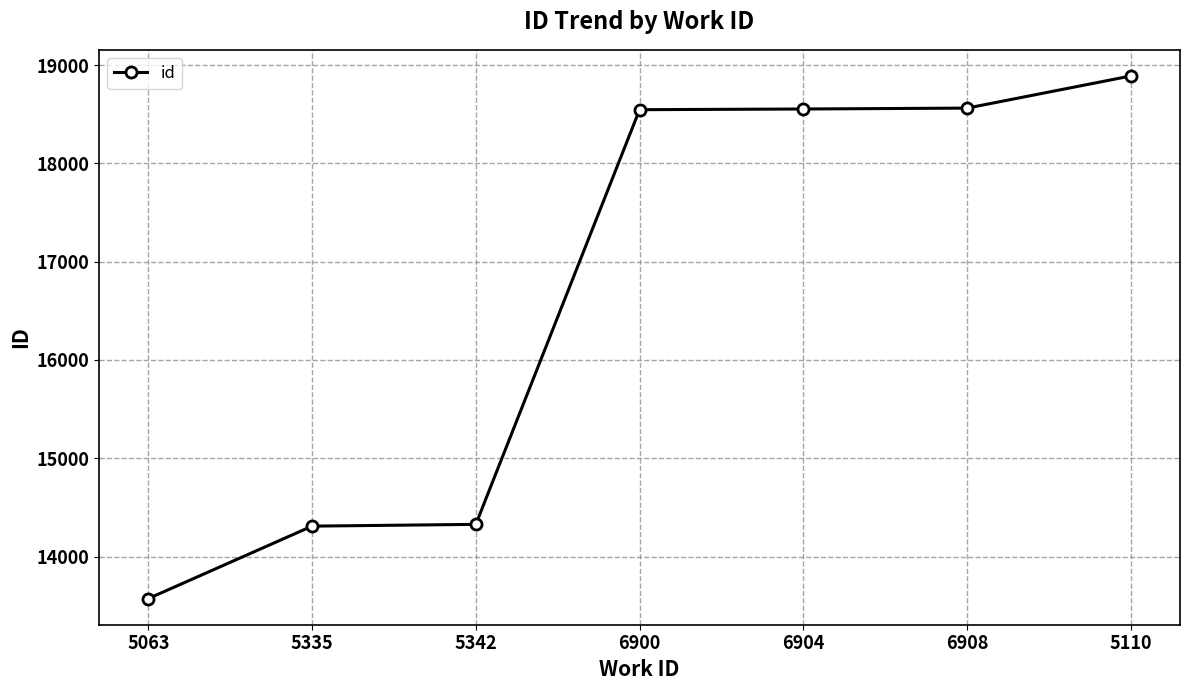

What is the change in value from 5335 to 5110?

+4579